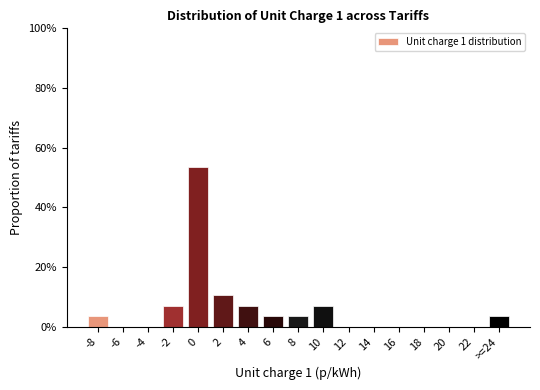

Reading left to right, extract all data points from this chart.

-8=3.6	-6=0.0	-4=0.0	-2=7.1	0=53.6	2=10.7	4=7.1	6=3.6	8=3.6	10=7.1	12=0.0	14=0.0	16=0.0	18=0.0	20=0.0	22=0.0	>=24=3.6